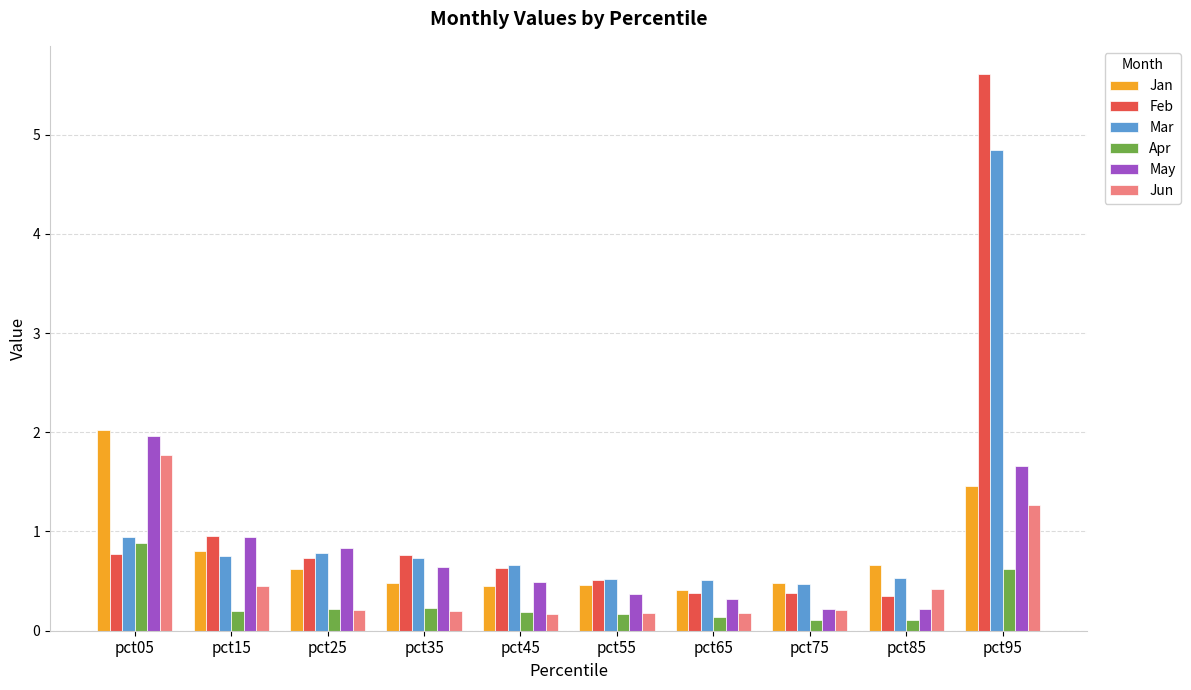

What is the total value across all series at pct05?

8.4